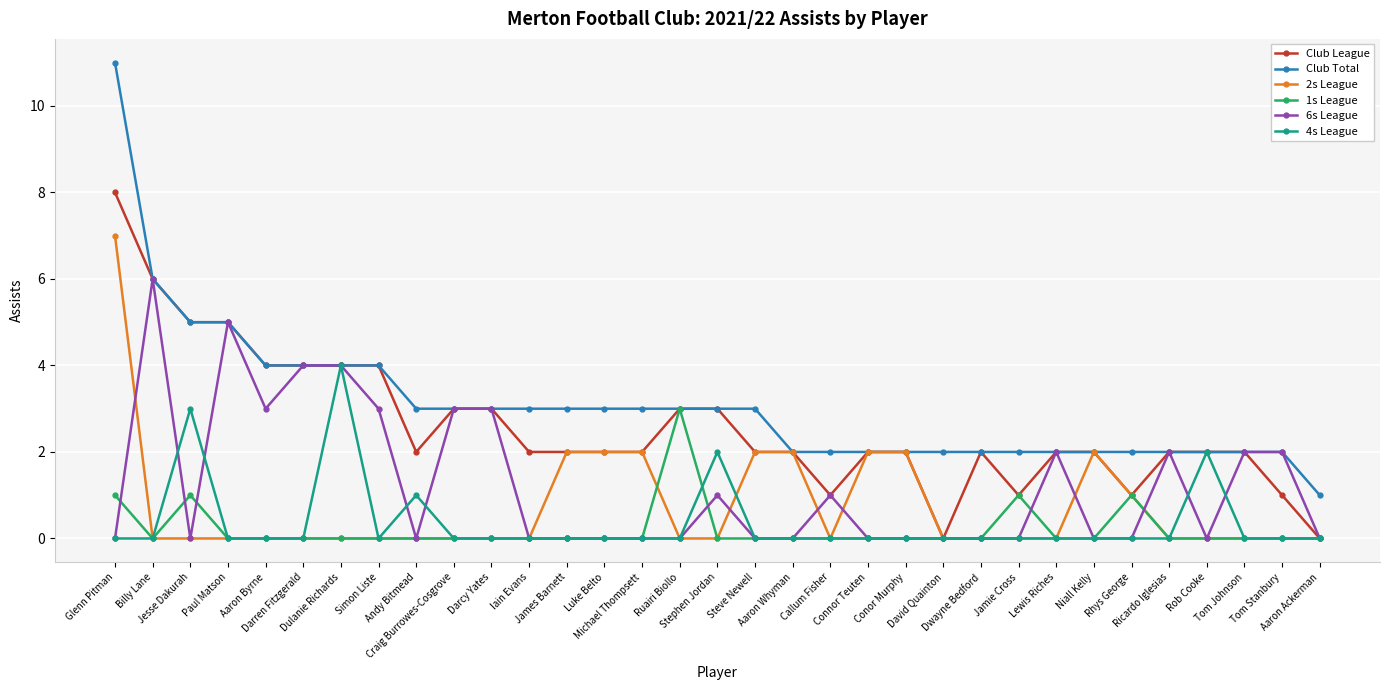

What is the value of the Club League point at the 17th from the left?

3